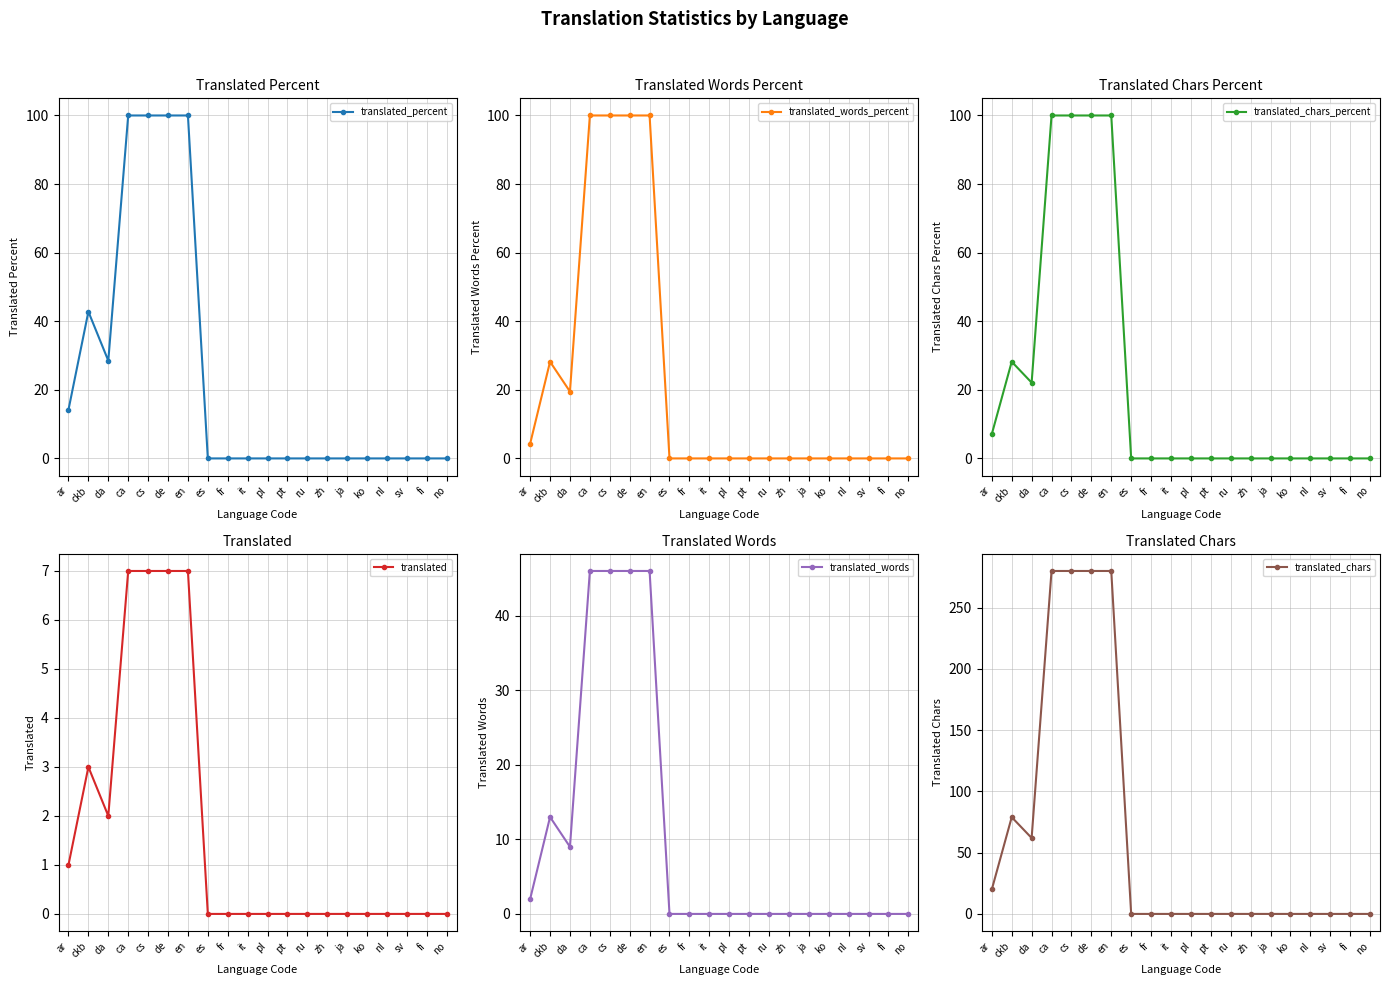

Is this an area chart (filled region under the line)?

No